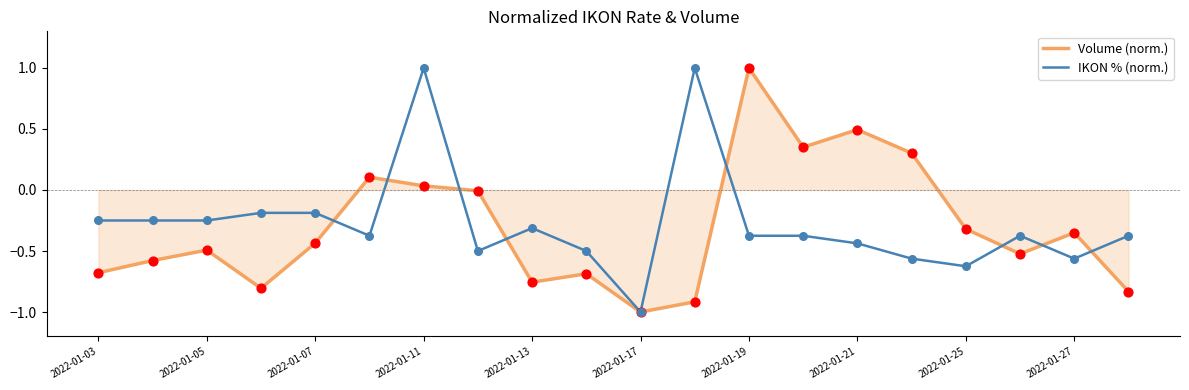

What is the minimum value shown in the chart?

-1.0